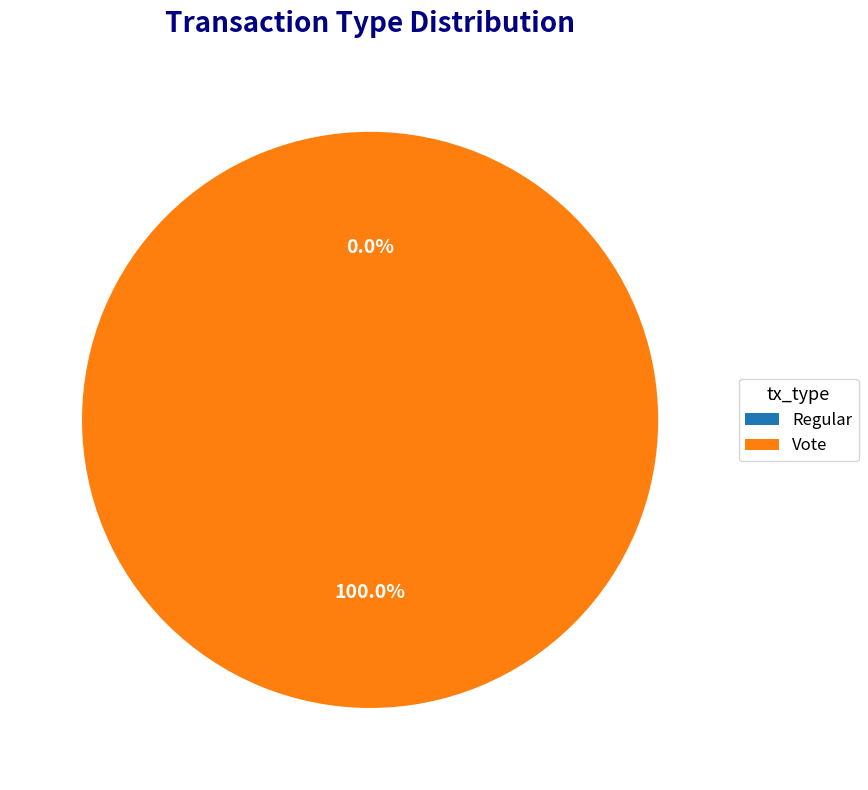

Which category has the smallest portion of the pie?

Regular